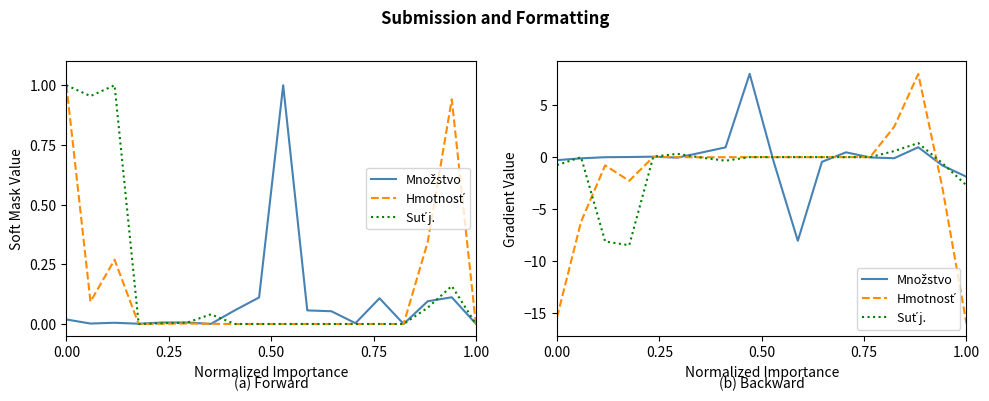

What is the greatest value displayed?

8.0